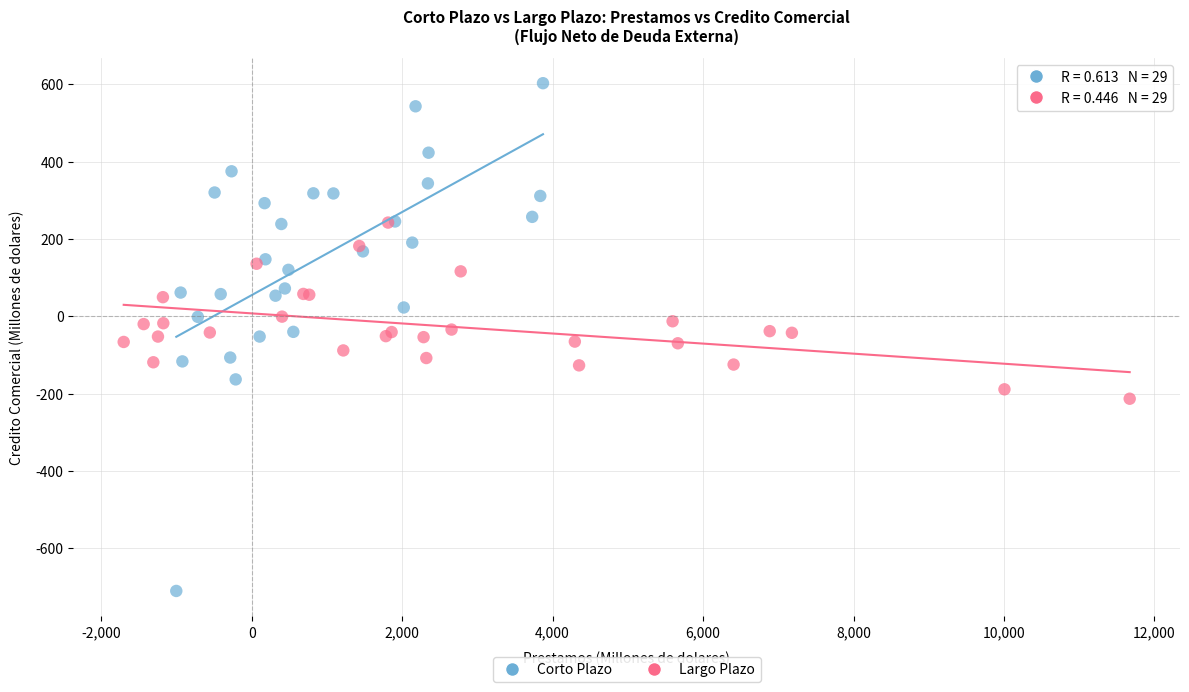

Which series reaches the minimum Y coordinate?

Corto Plazo